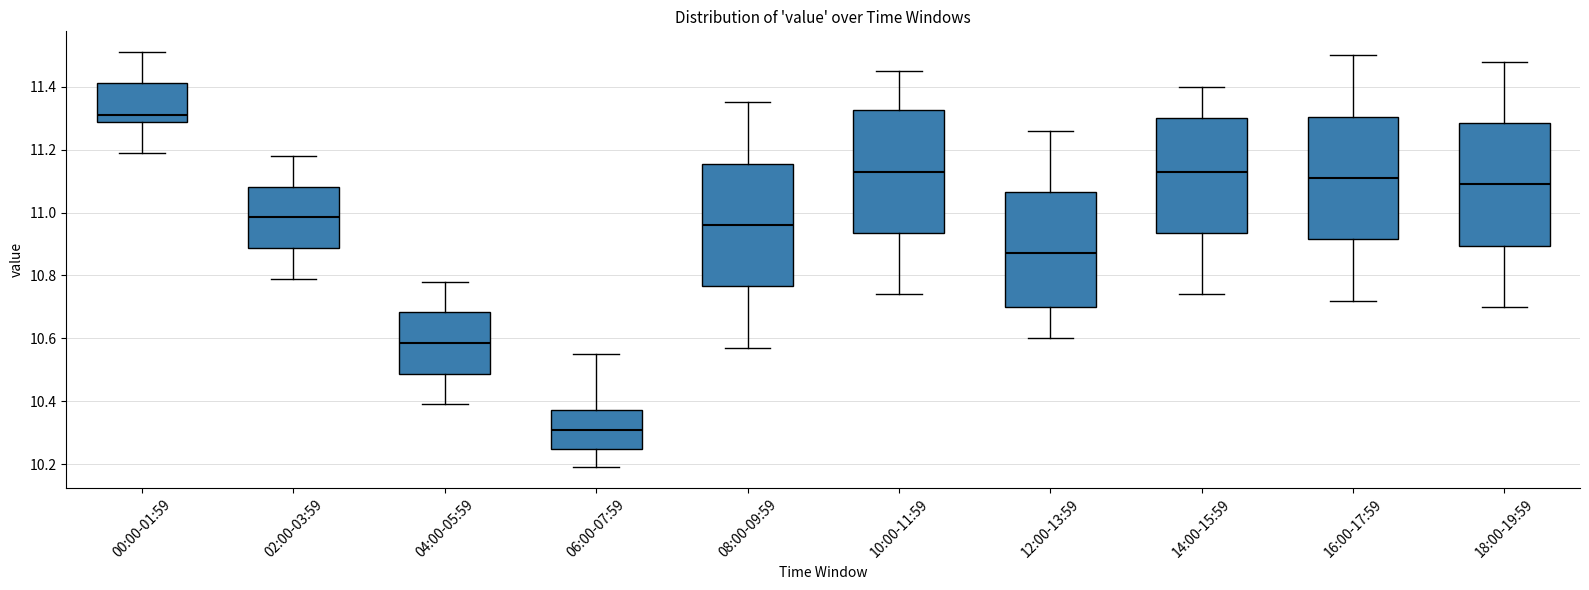

Reading left to right, read every box against the y-axis: the position of its median line, the range the box covers, and the ends of its whiskers. The values are not printed on the chart, so give them approximately, as read against the axis.

00:00-01:59: median 11.32, box 11.28 to 11.42, whiskers 11.20 to 11.52
02:00-03:59: median 10.98, box 10.88 to 11.08, whiskers 10.80 to 11.18
04:00-05:59: median 10.58, box 10.48 to 10.68, whiskers 10.40 to 10.78
06:00-07:59: median 10.32, box 10.24 to 10.38, whiskers 10.20 to 10.56
08:00-09:59: median 10.96, box 10.76 to 11.16, whiskers 10.58 to 11.36
10:00-11:59: median 11.14, box 10.94 to 11.32, whiskers 10.74 to 11.46
12:00-13:59: median 10.88, box 10.70 to 11.06, whiskers 10.60 to 11.26
14:00-15:59: median 11.14, box 10.94 to 11.30, whiskers 10.74 to 11.40
16:00-17:59: median 11.12, box 10.92 to 11.30, whiskers 10.72 to 11.50
18:00-19:59: median 11.10, box 10.90 to 11.28, whiskers 10.70 to 11.48